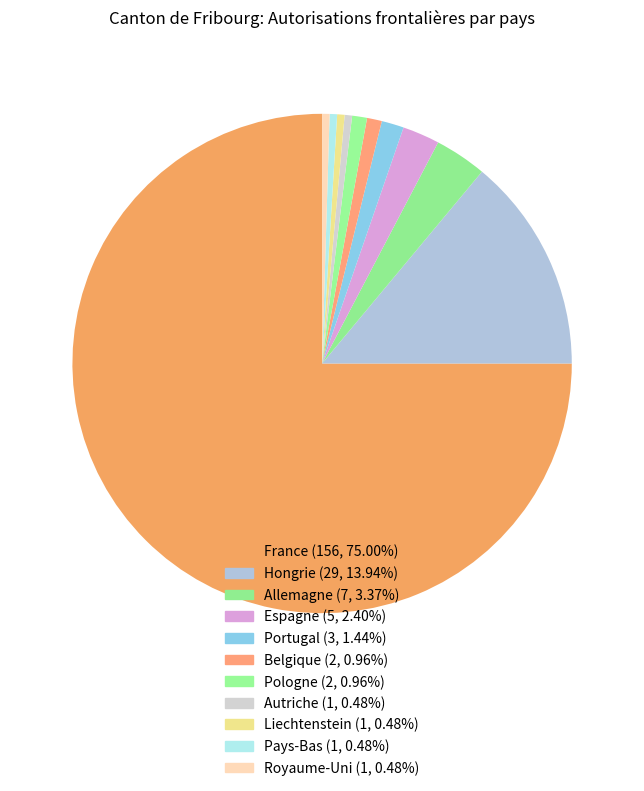

Which slice is the largest?

France